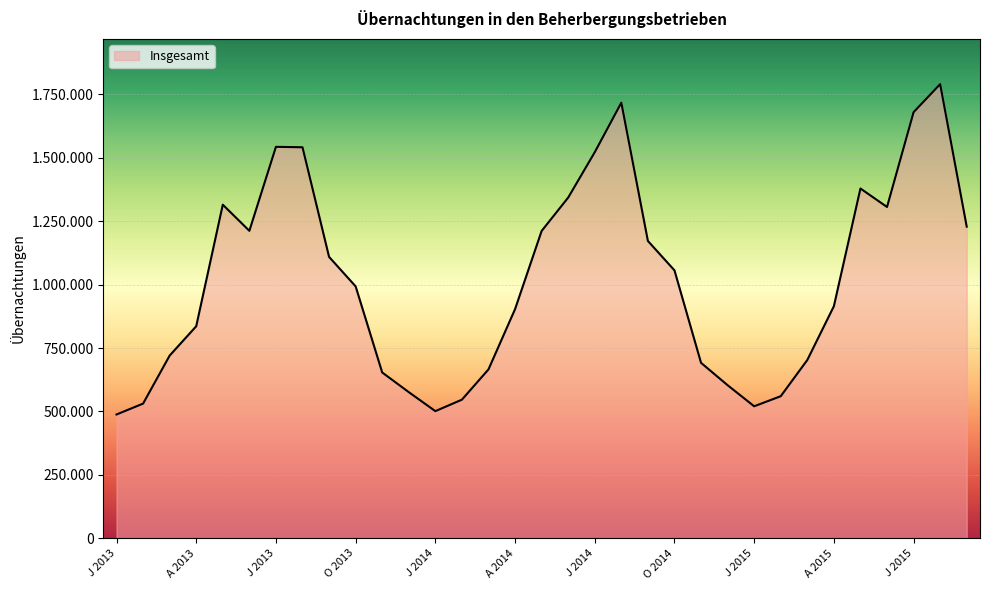

At which label does the data first exceed 993208?

M 2013